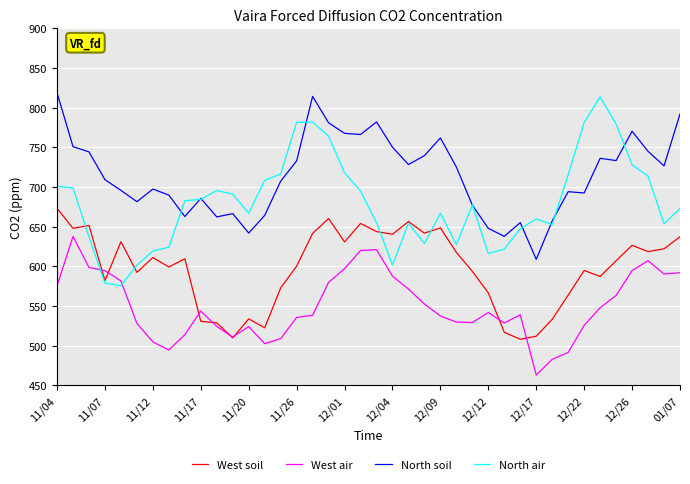

Which series has the widest spread of values?

North air